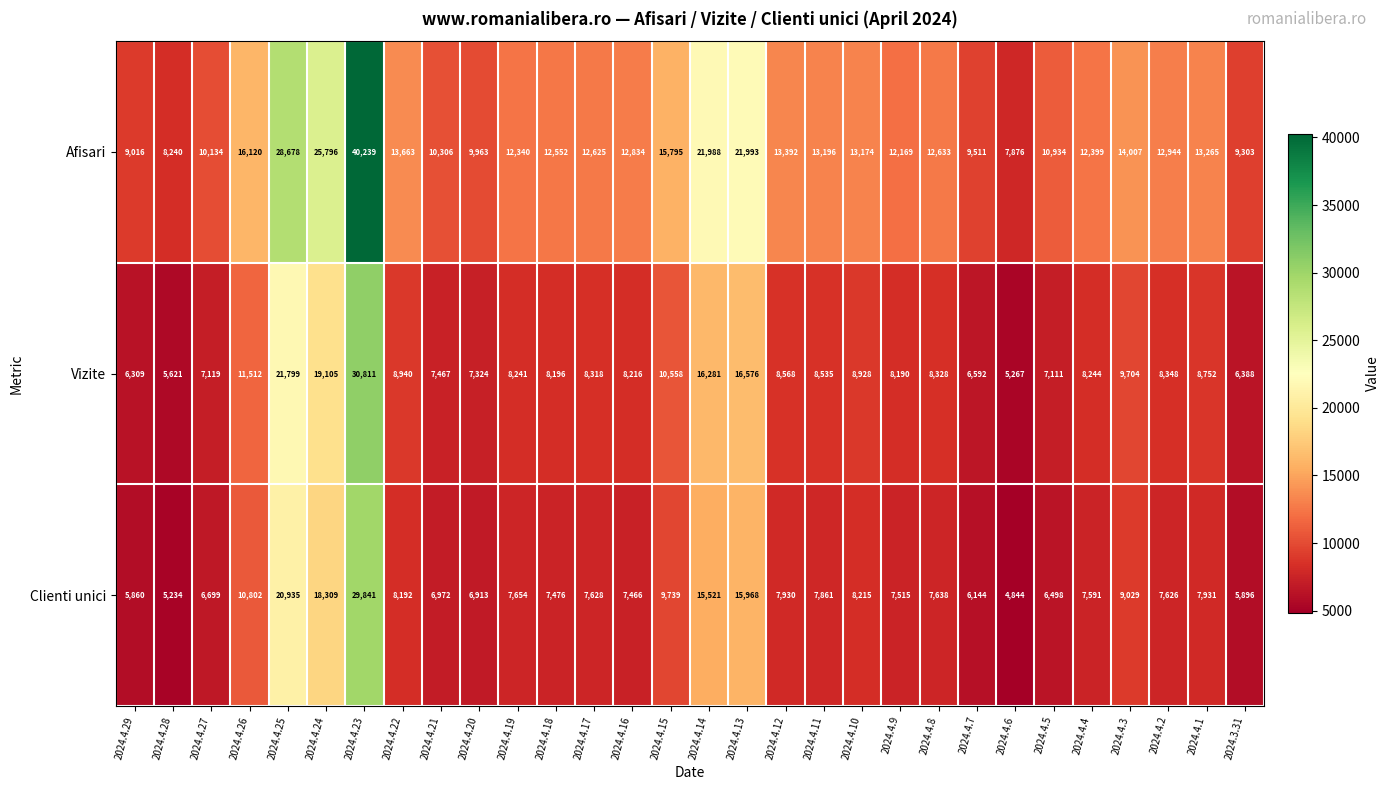

What is the total value across all series at 2024.4.2?

28918